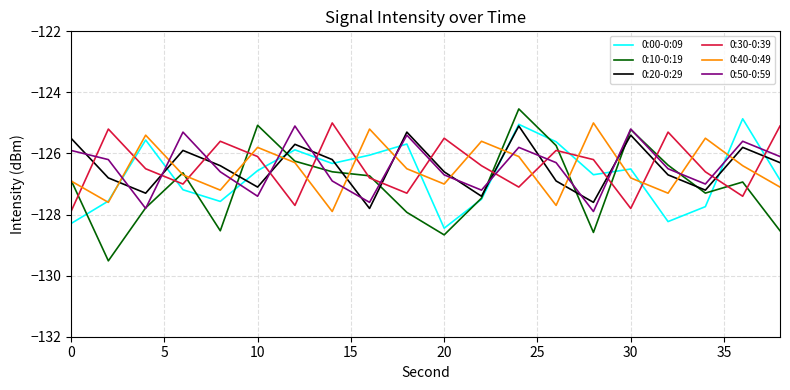

What is the difference between the second highest and minimum values in the 0:40-0:49 series?

2.7